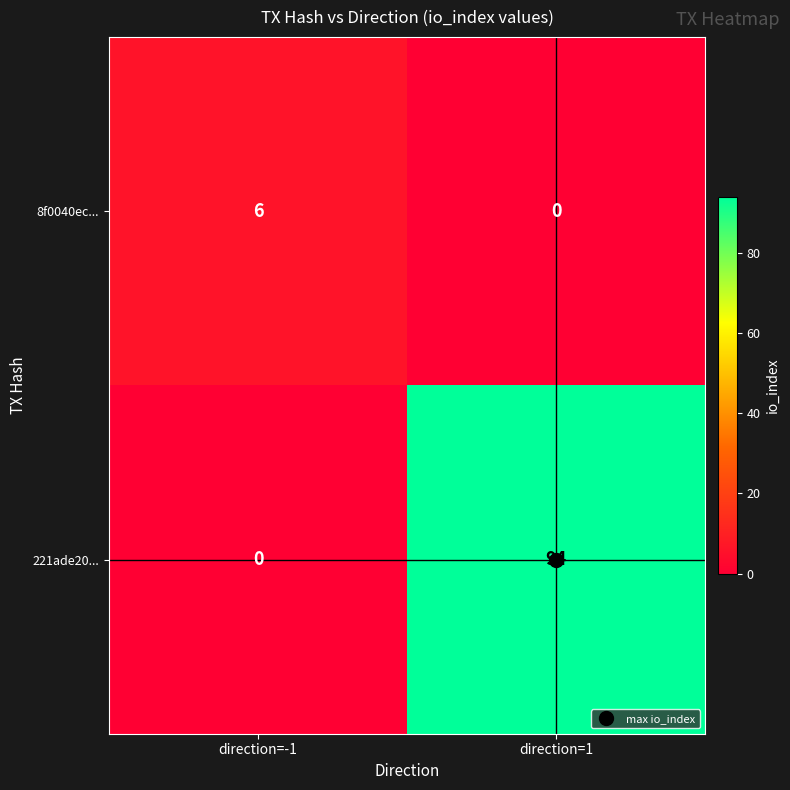

Between direction=-1 and direction=1, which series saw the biggest shift?

221ade20...